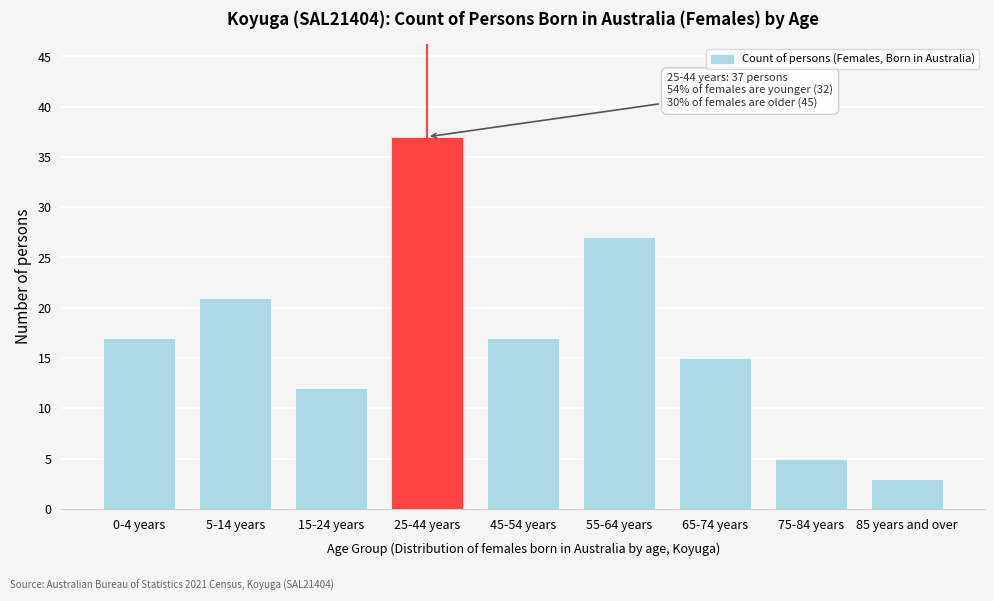

Reading right to left, extract all data points from this chart.

3	5	15	27	17	37	12	21	17